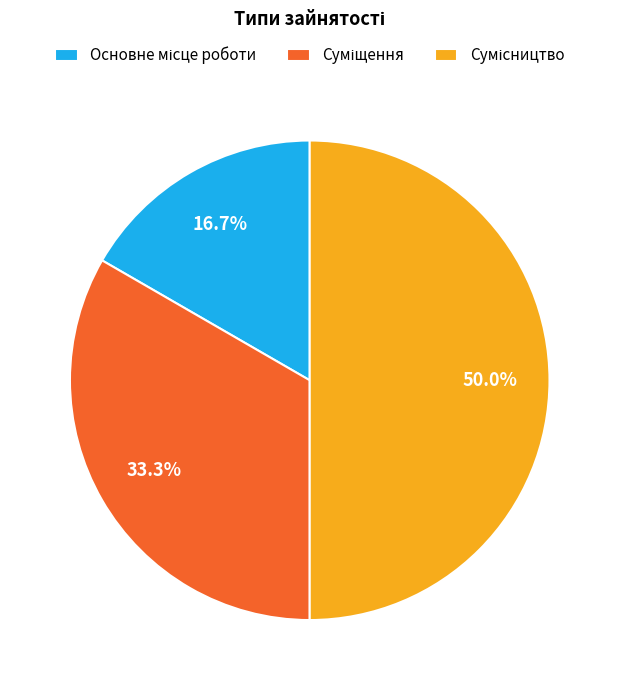

What percentage is the Основне місце роботи slice, to the nearest percent?

17%